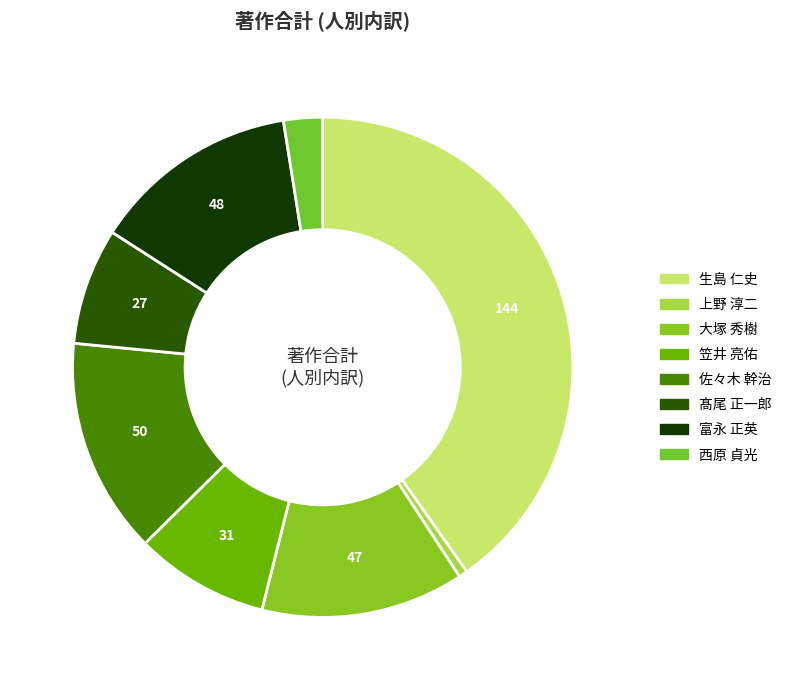

How many slices are in this pie chart?

8